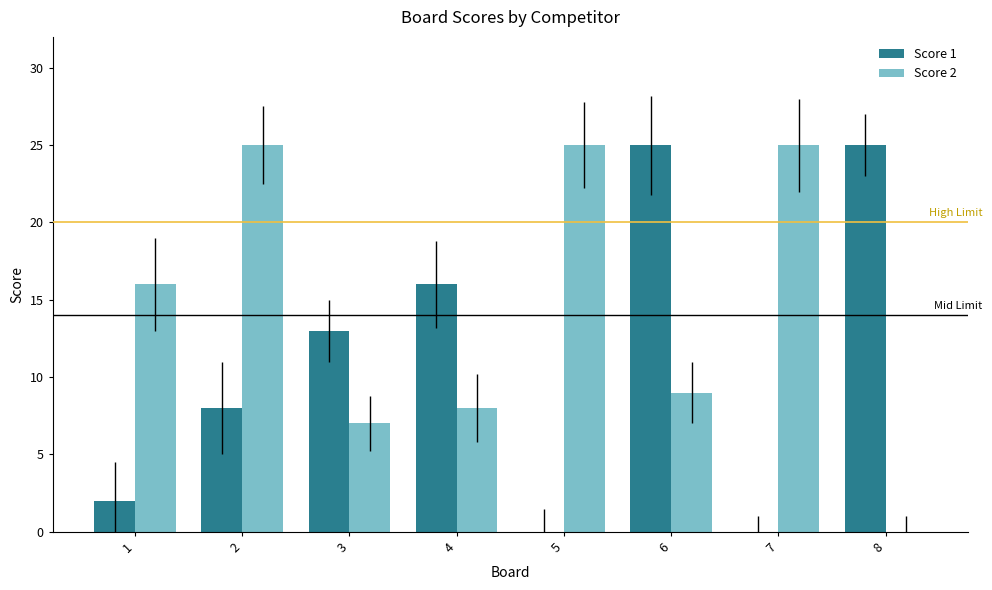

Reading left to right, extract all data points from this chart.

Score 1: 2	8	13	16	0	25	0	25
Score 2: 16	25	7	8	25	9	25	0